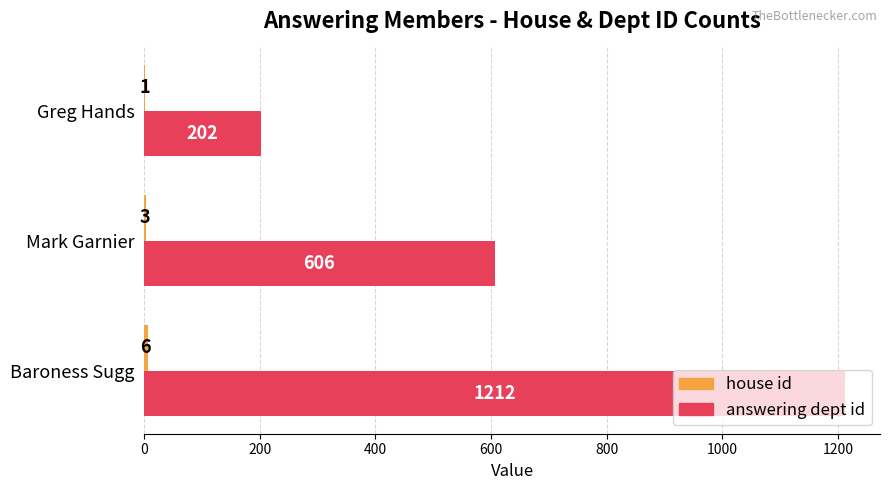

What is the greatest value displayed?

1212